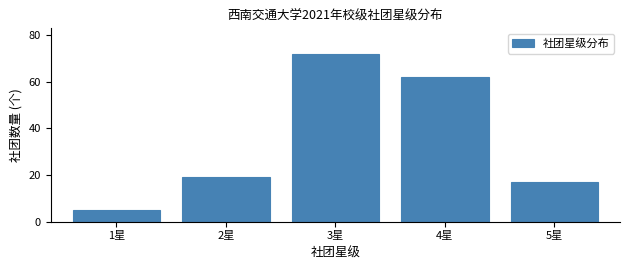

Reading left to right, transcribe this chart: for each bar, give the range it covers on the x-axis and its height. The values are not printed on the chart, so give them approximately, as read against the axis.

0.5 to 1.5: 6
1.5 to 2.5: 20
2.5 to 3.5: 72
3.5 to 4.5: 62
4.5 to 5.5: 18